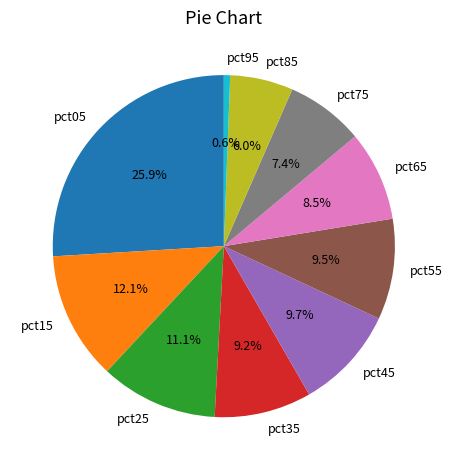

Which category has the biggest portion of the pie?

pct05